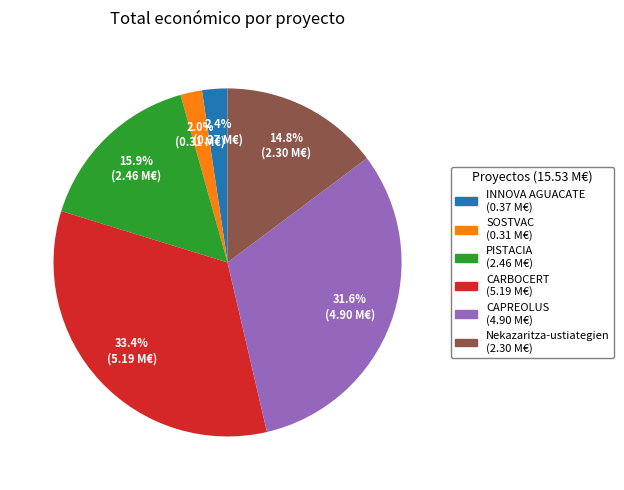

To the nearest percent, what is the average slice percentage?

17%